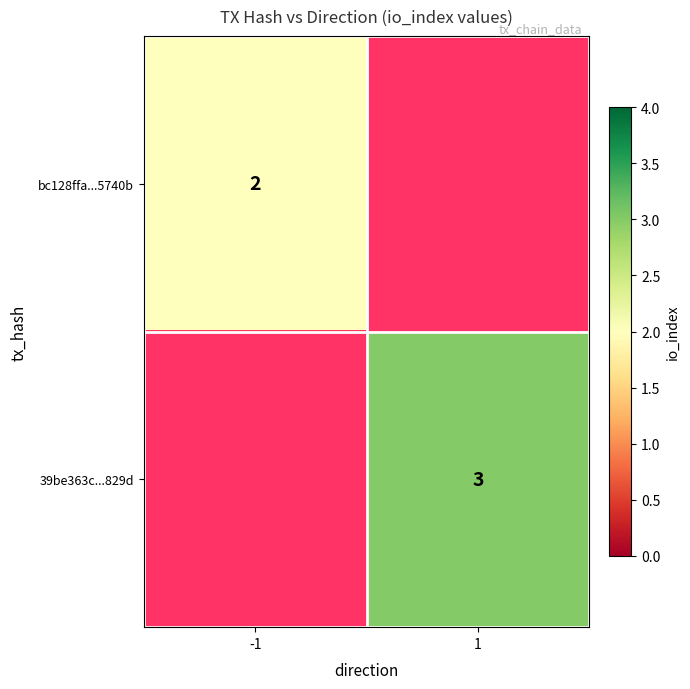

What is the spread (max minus min) of values at -1?

2